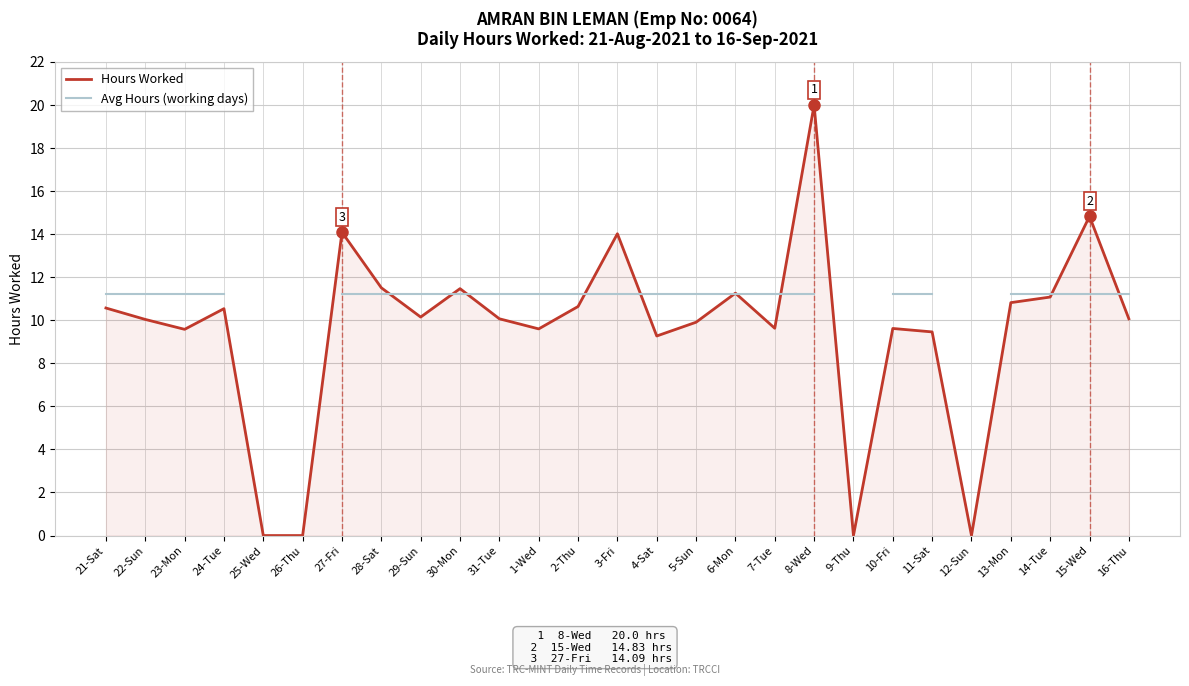

True or false: Avg Hours (working days) has more than 1 points higher than both neighbors.

False